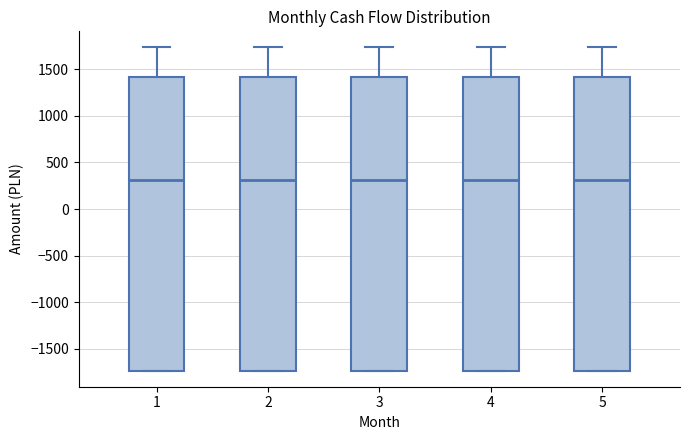

Where is the lower edge of the box at x = 5 on the y-axis? The values are not printed on the chart, so give them approximately, as read against the axis.

-1750